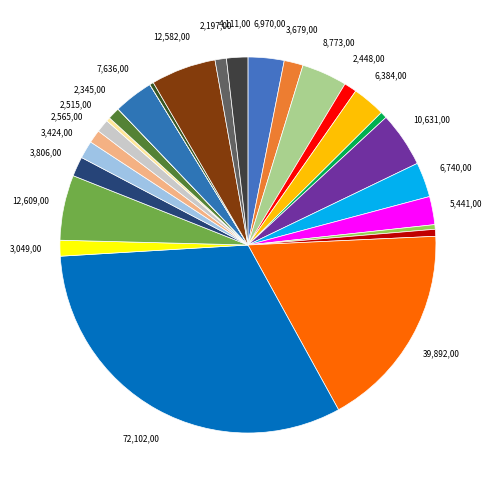

How many slices are in this pie chart?

28